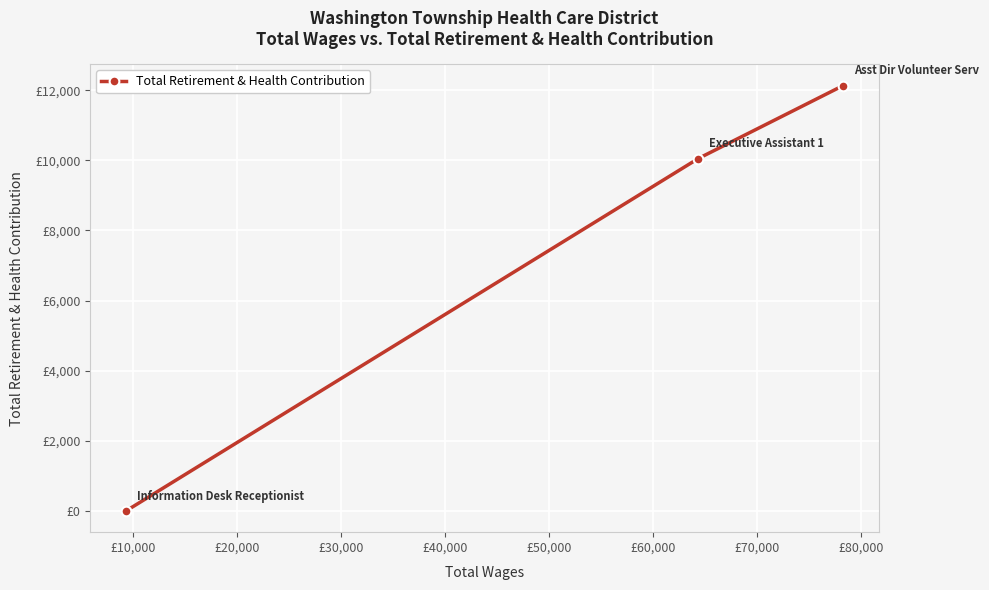

Reading left to right, what are all the values shown in this chart?

0	10050	12132